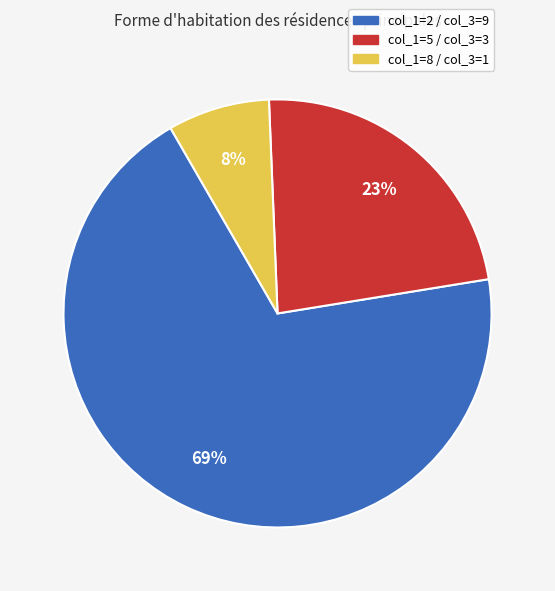

Does col_1=2 / col_3=9 account for over 50% of the chart?

Yes